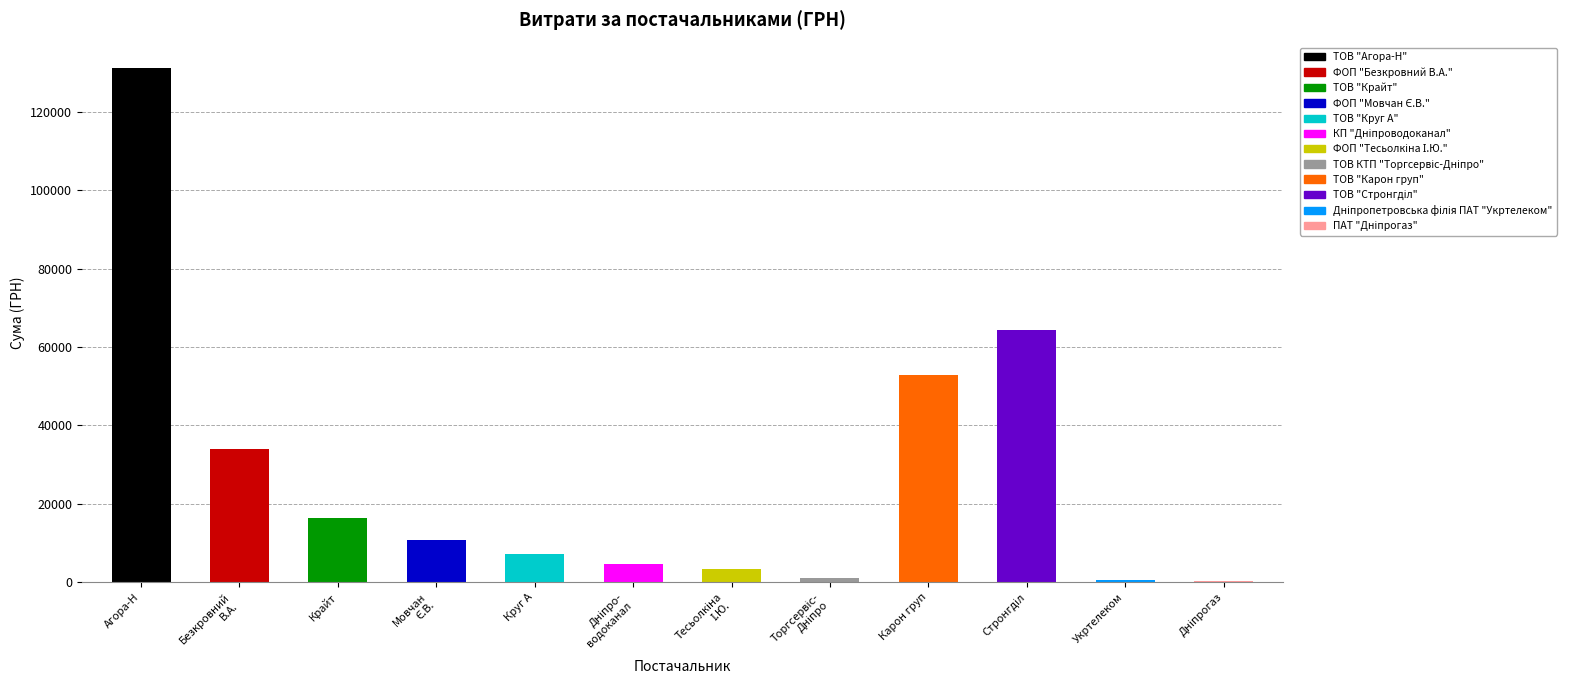

The chart shows a value of 543.2 at ТОВ КТП "Торгсервіс-Дніпро". True or false?

False